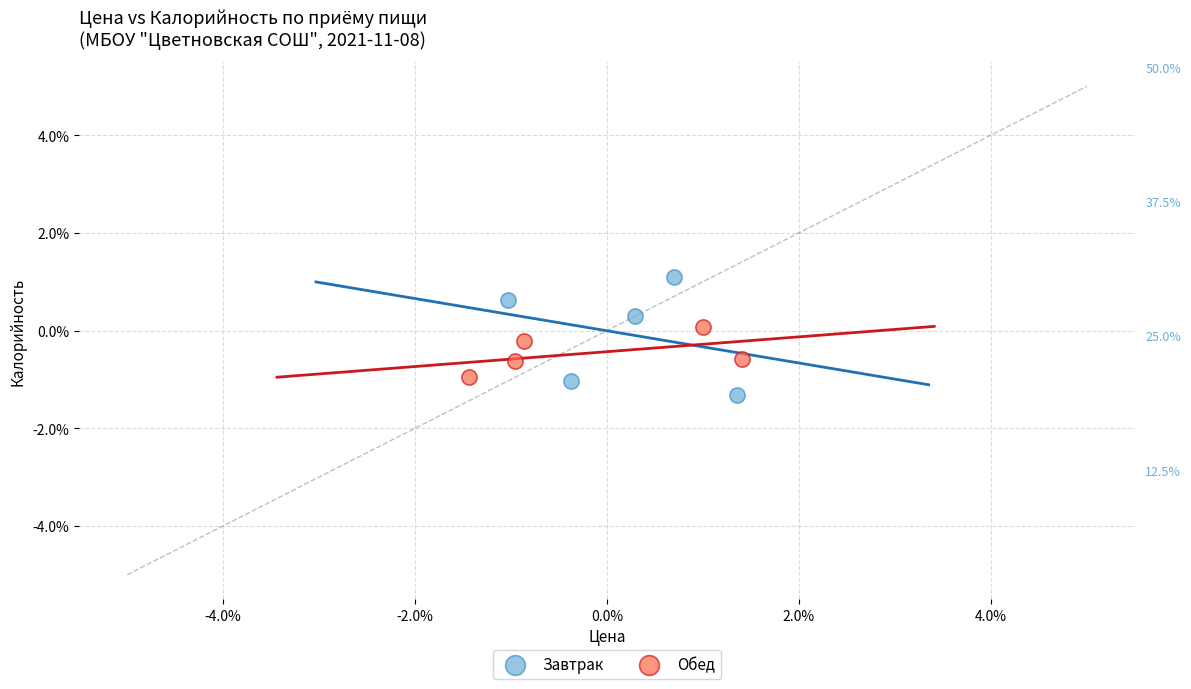

Which series has the widest spread of Y values?

Завтрак